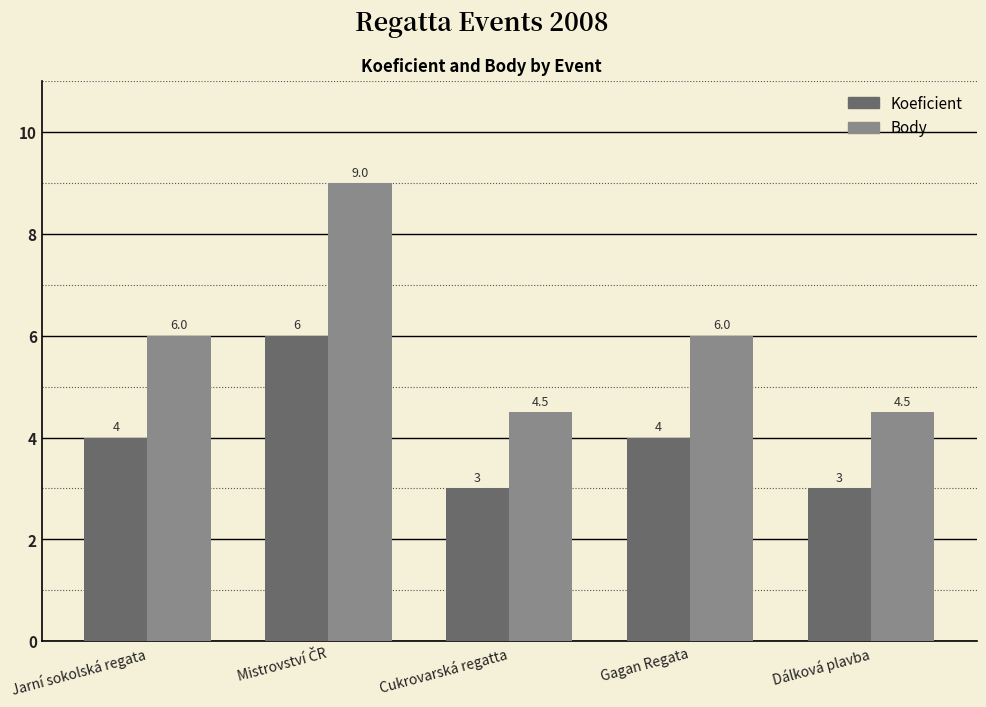

How many Koeficient values are between 3 and 4?

4